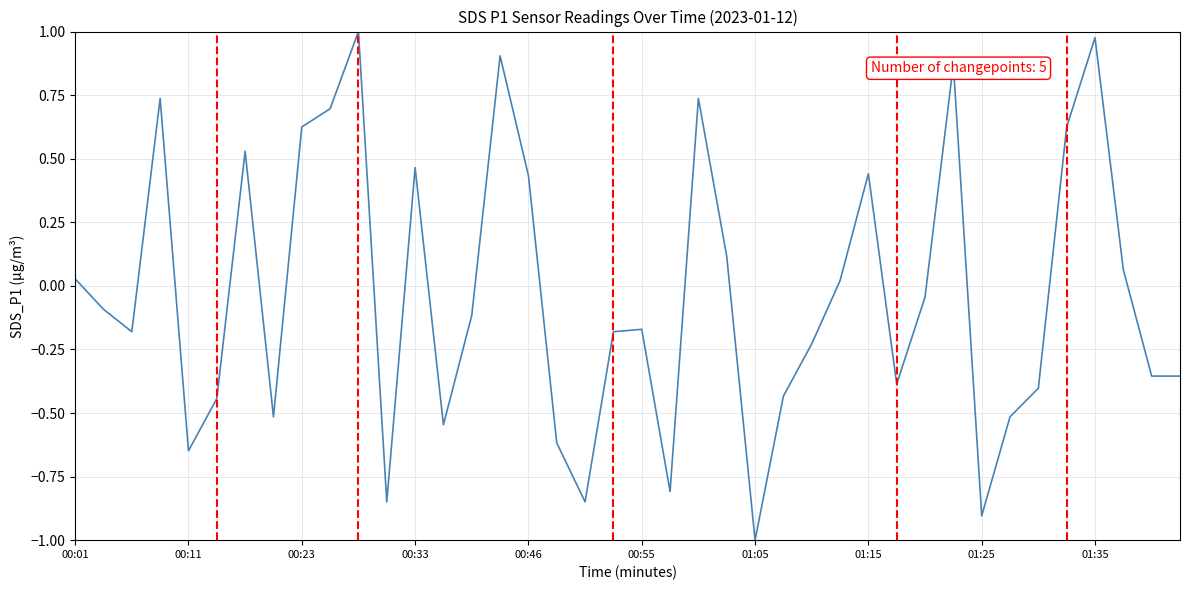

What is the difference between the second highest and second lowest values?

1.9